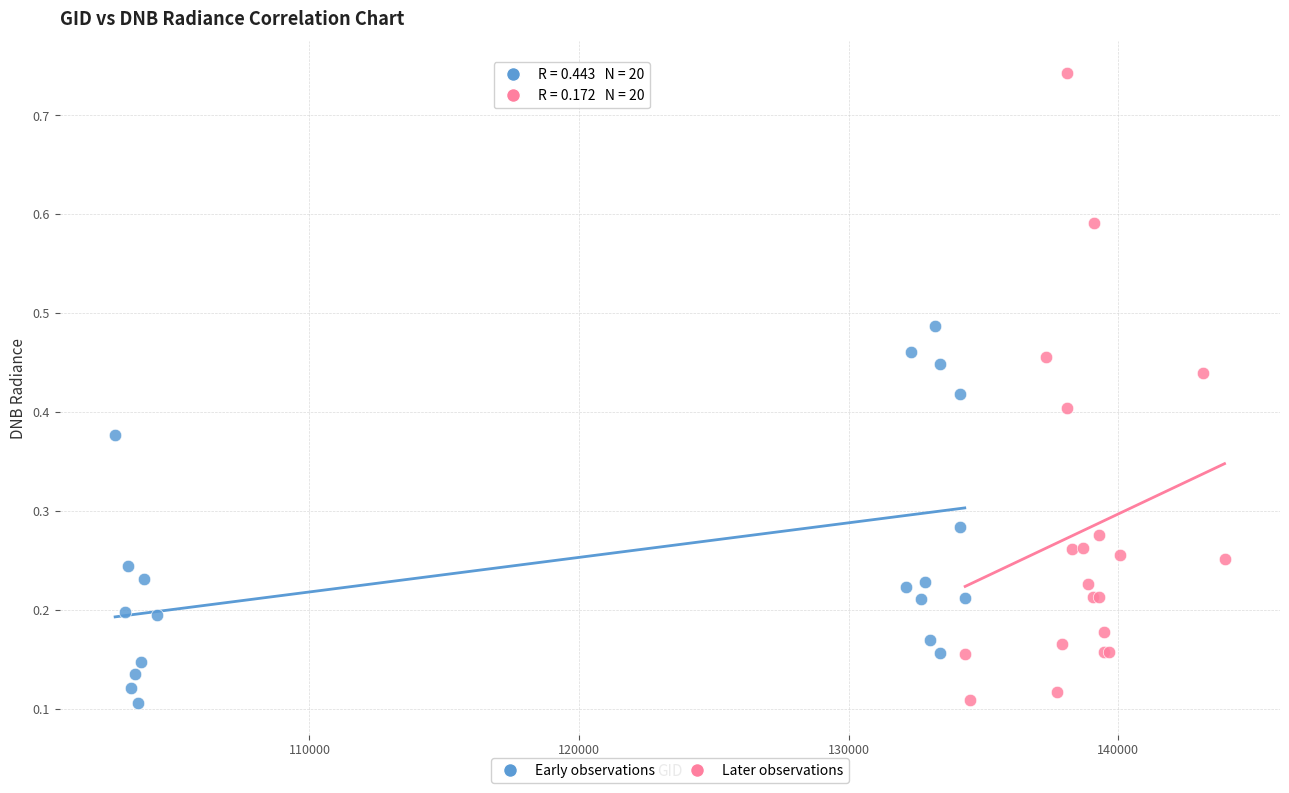

What are all the series names shown in the legend?

Early observations, Later observations